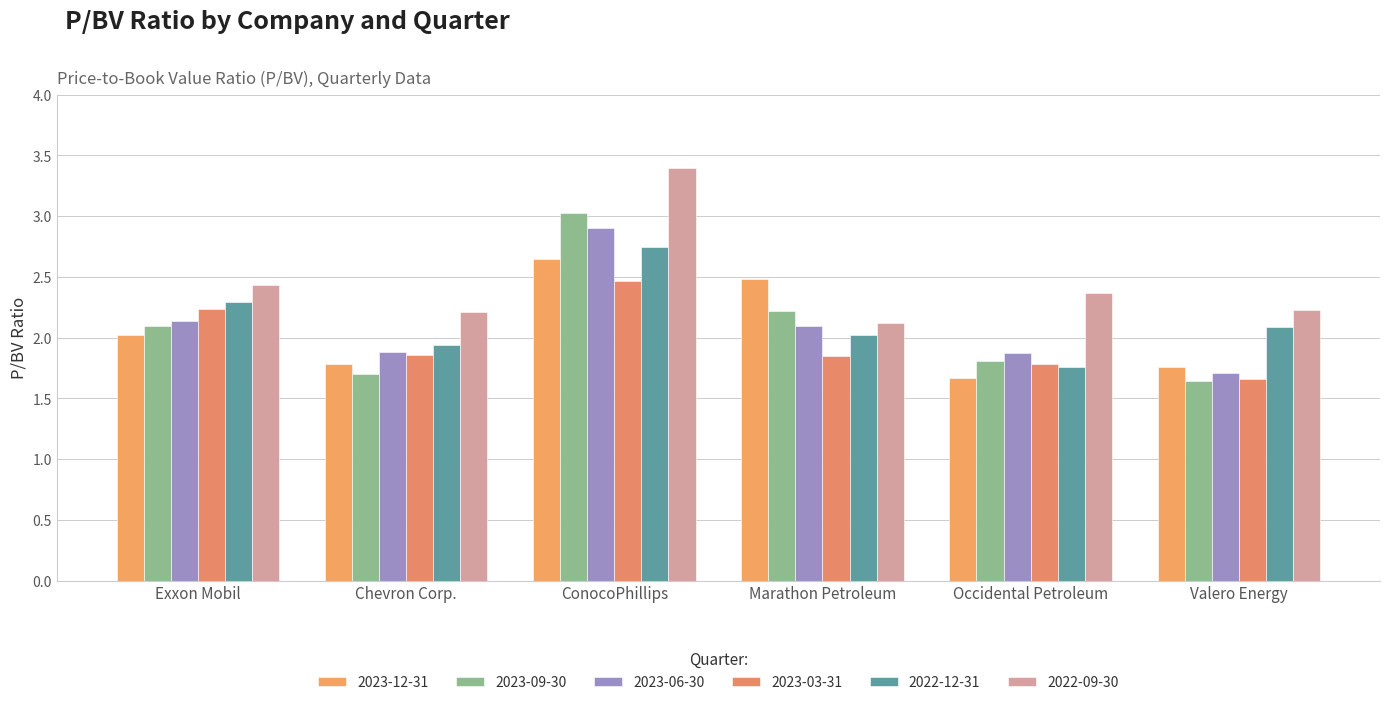

Reading left to right, transcribe all the data shown in this chart.

2023-12-31: Exxon Mobil=2.0	Chevron Corp.=1.8	ConocoPhillips=2.6	Marathon Petroleum=2.5	Occidental Petroleum=1.7	Valero Energy=1.8
2023-09-30: Exxon Mobil=2.1	Chevron Corp.=1.7	ConocoPhillips=3.0	Marathon Petroleum=2.2	Occidental Petroleum=1.8	Valero Energy=1.6
2023-06-30: Exxon Mobil=2.1	Chevron Corp.=1.9	ConocoPhillips=2.9	Marathon Petroleum=2.1	Occidental Petroleum=1.9	Valero Energy=1.7
2023-03-31: Exxon Mobil=2.2	Chevron Corp.=1.9	ConocoPhillips=2.5	Marathon Petroleum=1.9	Occidental Petroleum=1.8	Valero Energy=1.7
2022-12-31: Exxon Mobil=2.3	Chevron Corp.=1.9	ConocoPhillips=2.8	Marathon Petroleum=2.0	Occidental Petroleum=1.8	Valero Energy=2.1
2022-09-30: Exxon Mobil=2.4	Chevron Corp.=2.2	ConocoPhillips=3.4	Marathon Petroleum=2.1	Occidental Petroleum=2.4	Valero Energy=2.2